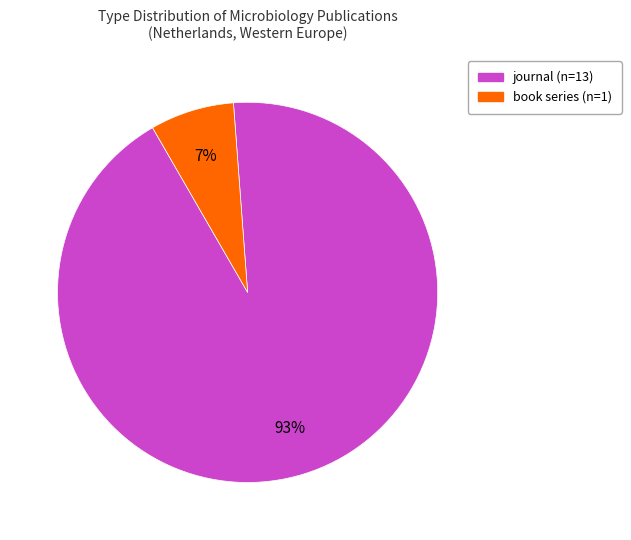

To the nearest percent, what percentage of the pie is book series?

7%